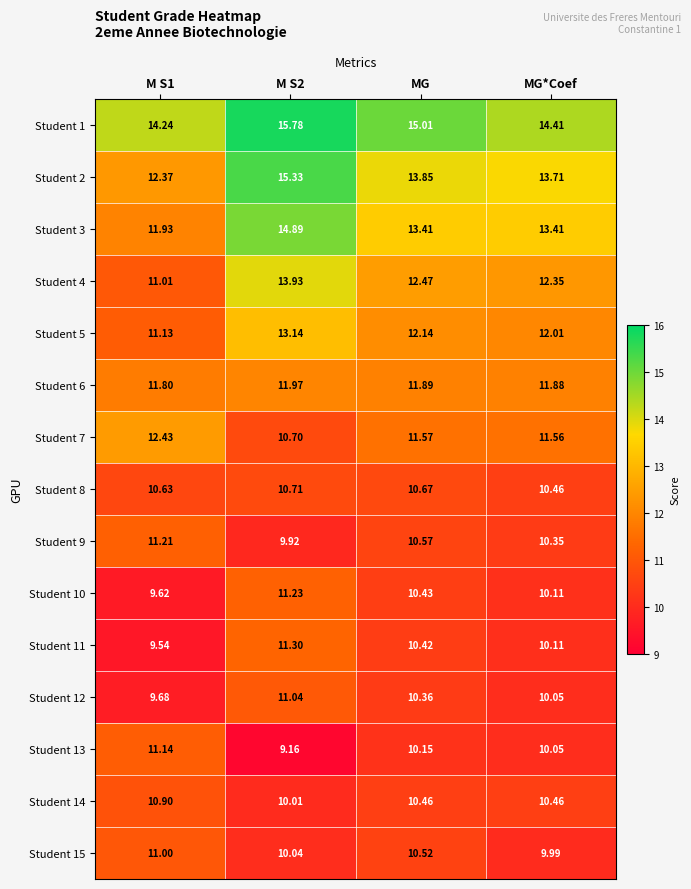

Is the value of Student 13 at MG*Coef greater than the value of Student 5 at M S1?

No